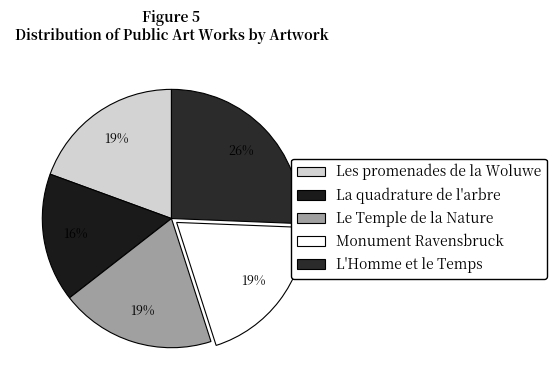

Count the number of slices in the pie.

5